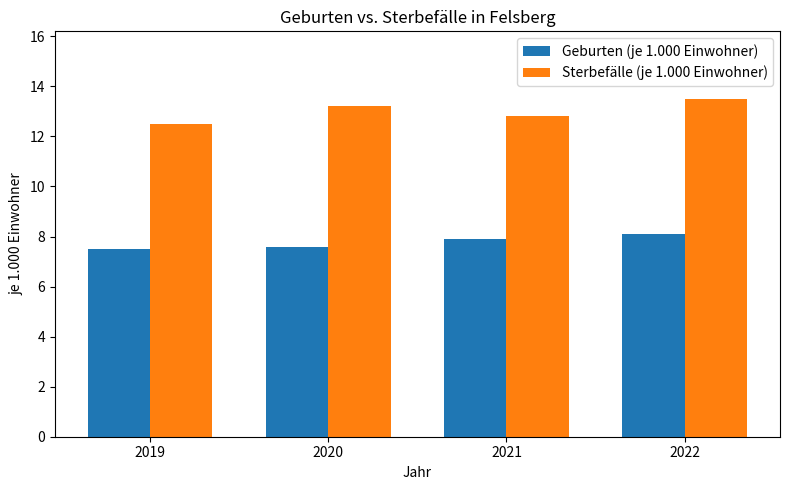

Reading left to right, list all the values displayed in this chart.

Geburten (je 1.000 Einwohner): 7.5	7.6	7.9	8.1
Sterbefälle (je 1.000 Einwohner): 12.5	13.2	12.8	13.5